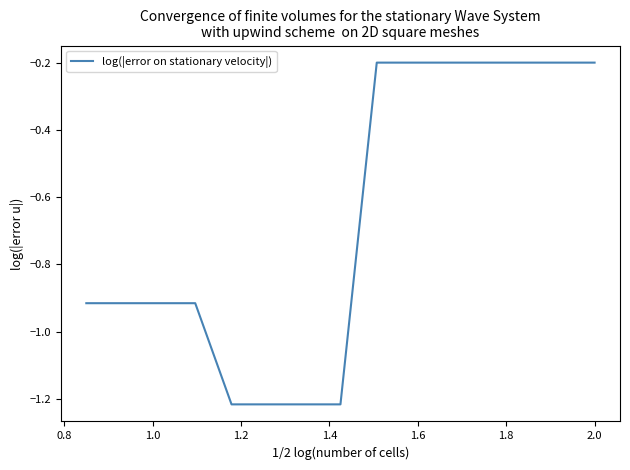

What is the difference between the maximum and minimum values?

1.0